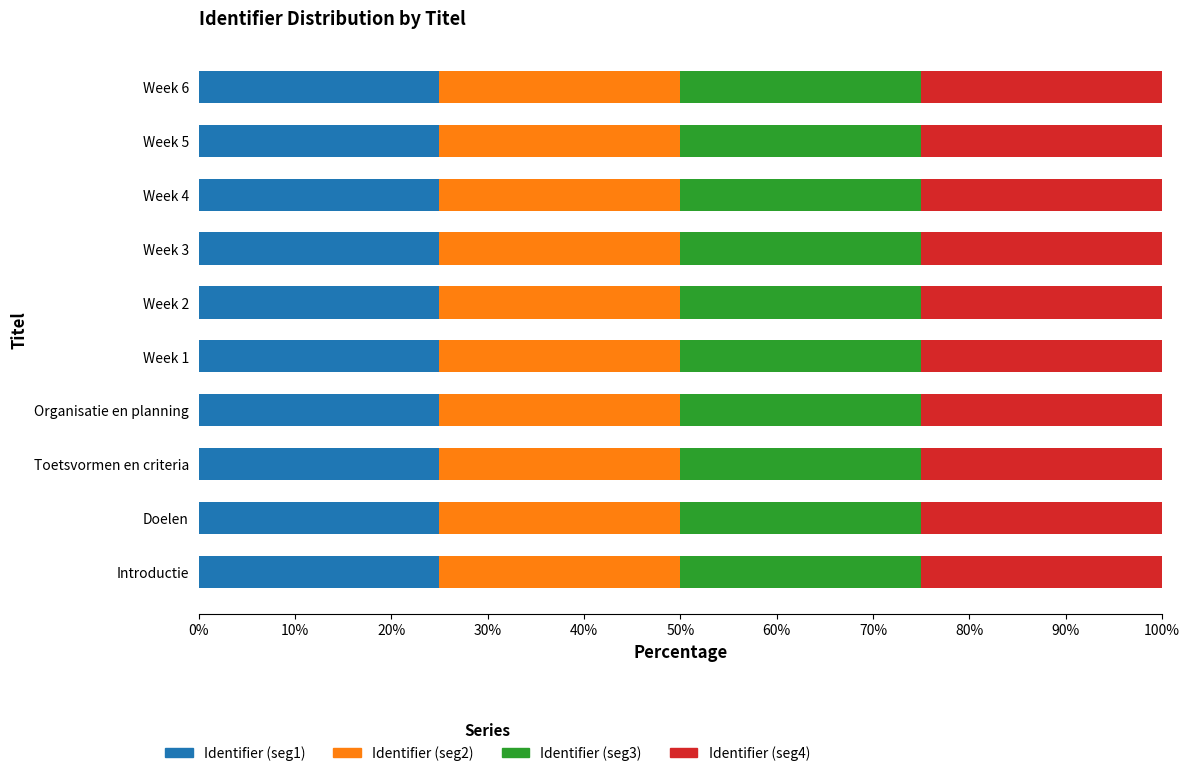

How many data points does each series have?

10